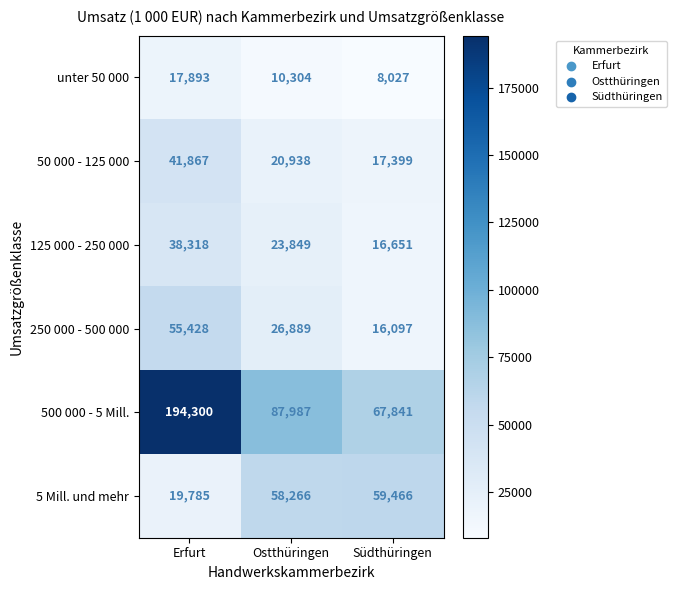

Reading left to right, transcribe all the data shown in this chart.

unter 50 000: 17893	10304	8027
50 000 - 125 000: 41867	20938	17399
125 000 - 250 000: 38318	23849	16651
250 000 - 500 000: 55428	26889	16097
500 000 - 5 Mill.: 194300	87987	67841
5 Mill. und mehr: 19785	58266	59466